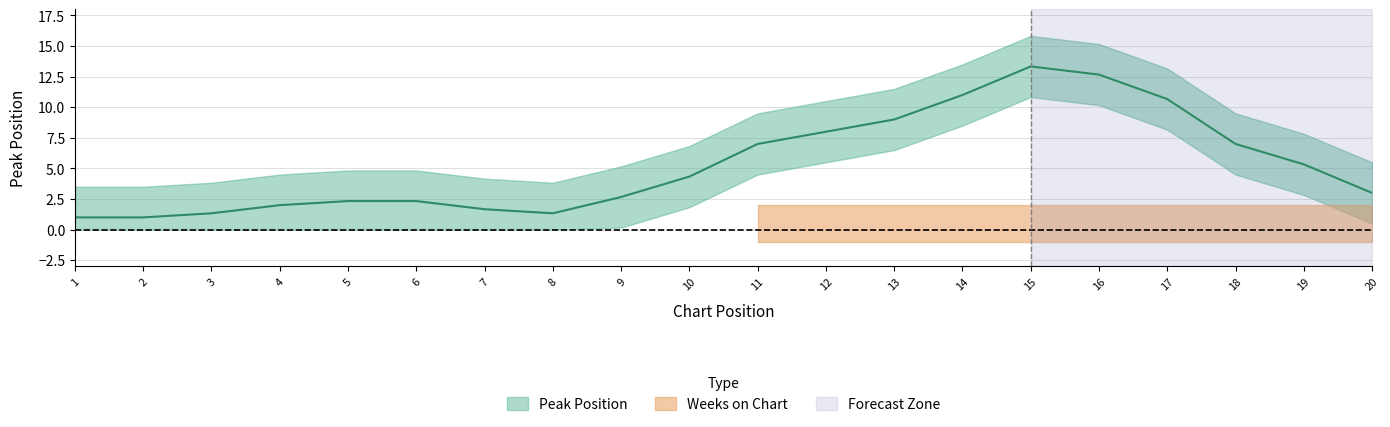

Which series changed the most between 1 and 15?

Peak Position